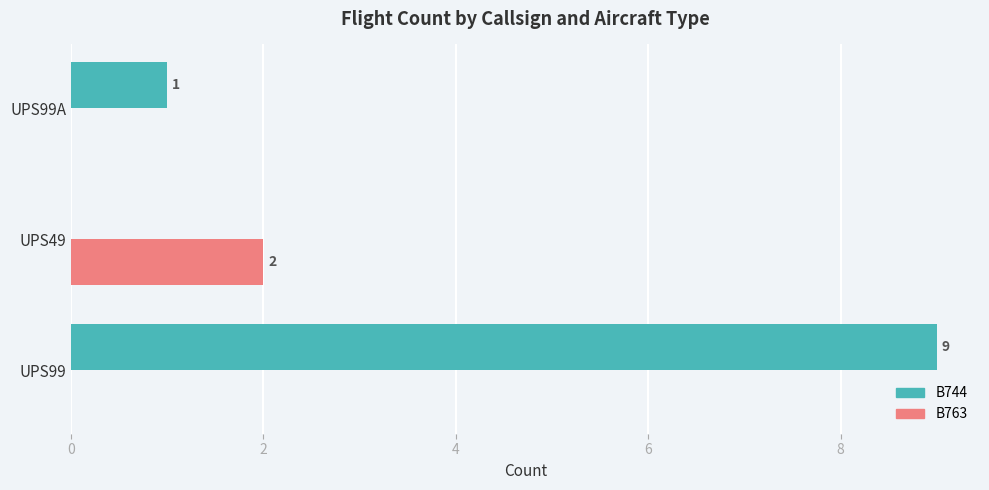

Between UPS99 and UPS49, which series saw the biggest shift?

B744